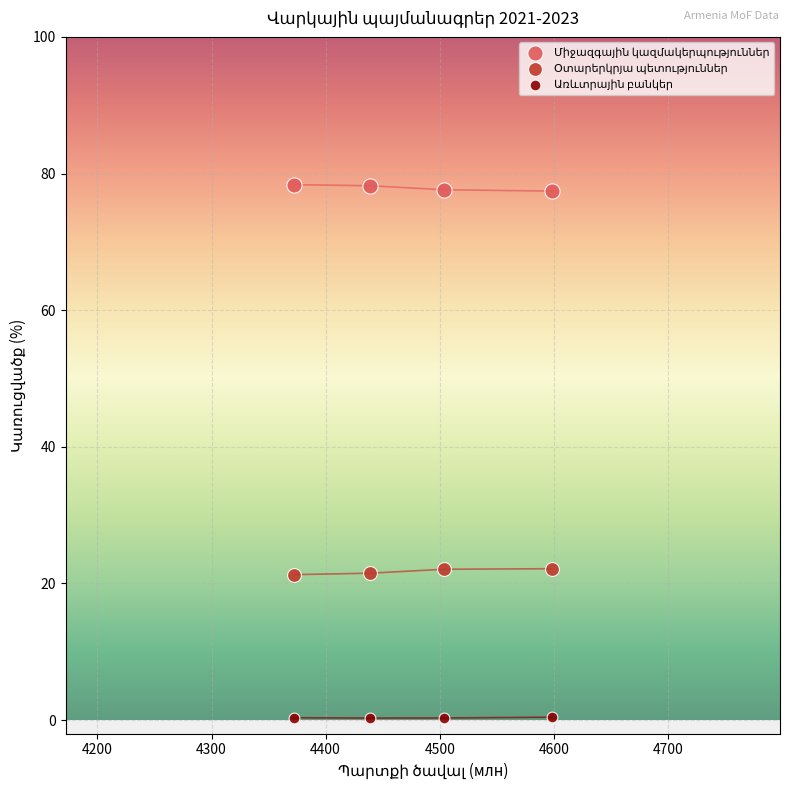

What is the X range (max minus min) for the scatter plot?

226.2